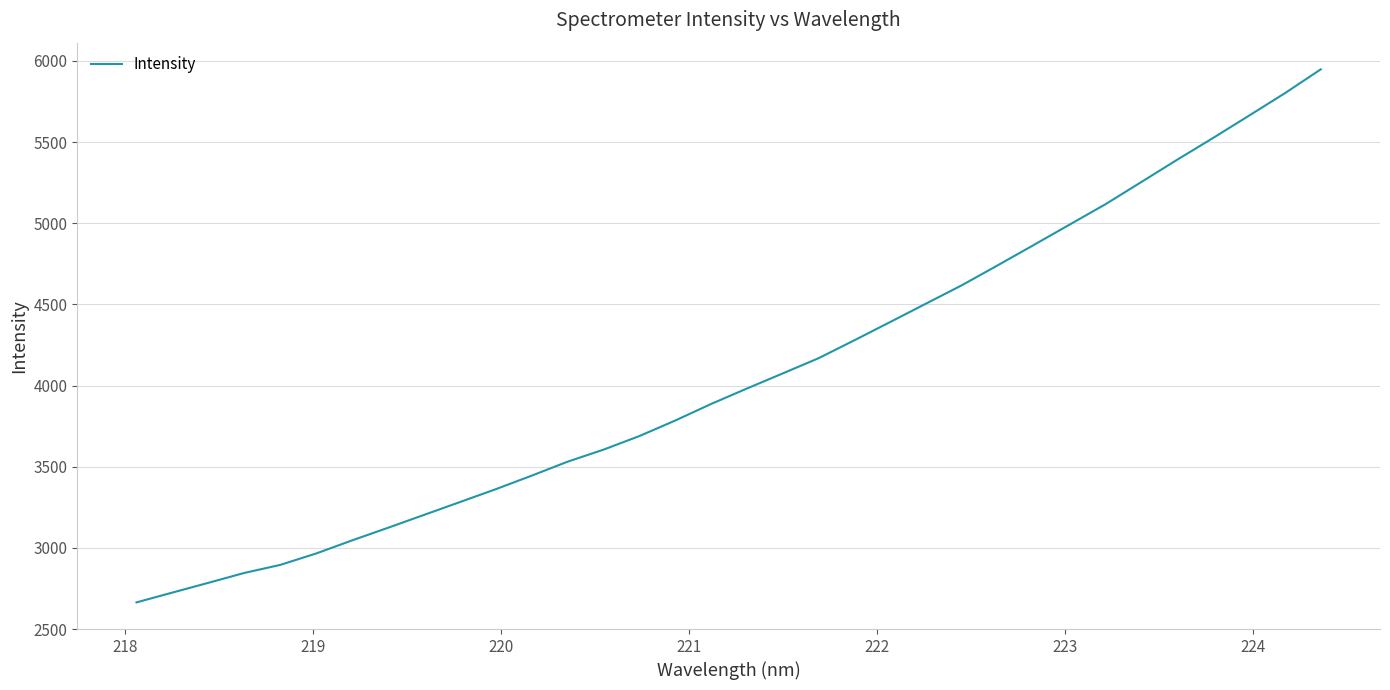

What is the smallest value displayed?

2664.1